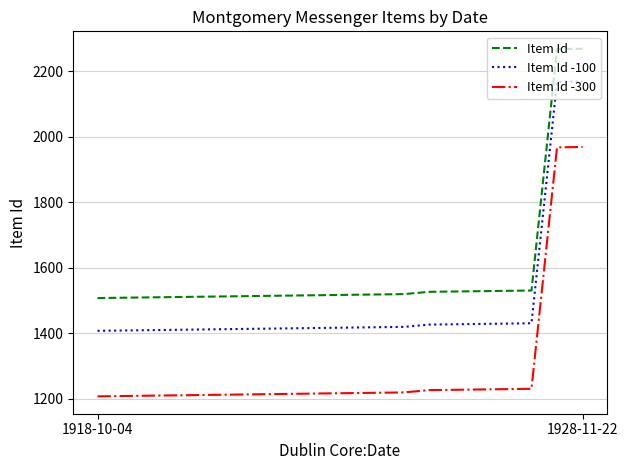

True or false: Item Id -300 and Item Id -100 cross at least once.

False